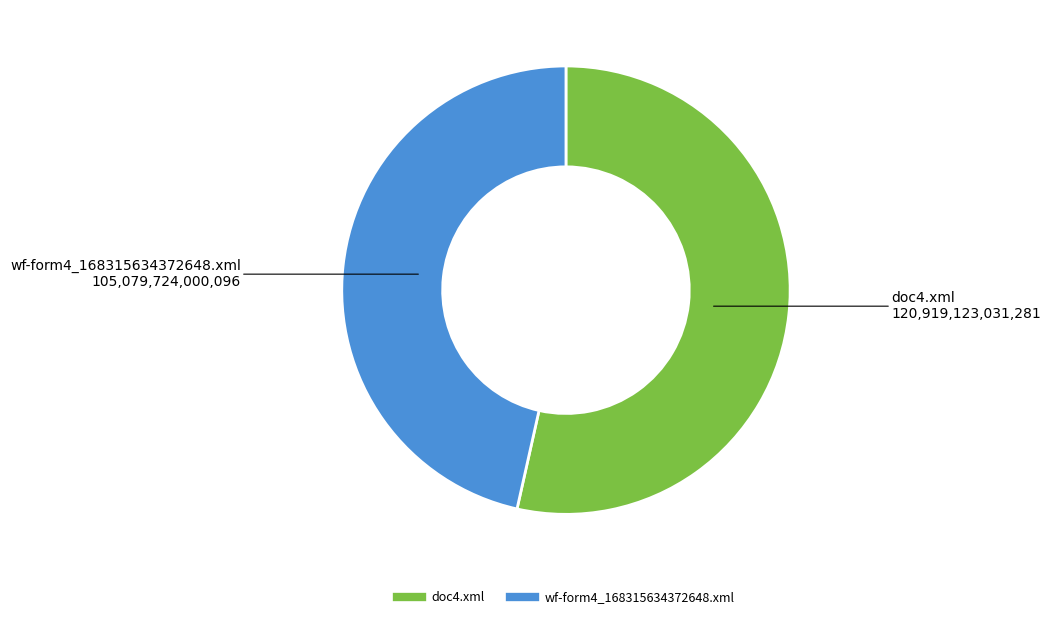

The wf-form4_168315634372648.xml slice represents 61% of the pie. True or false?

False